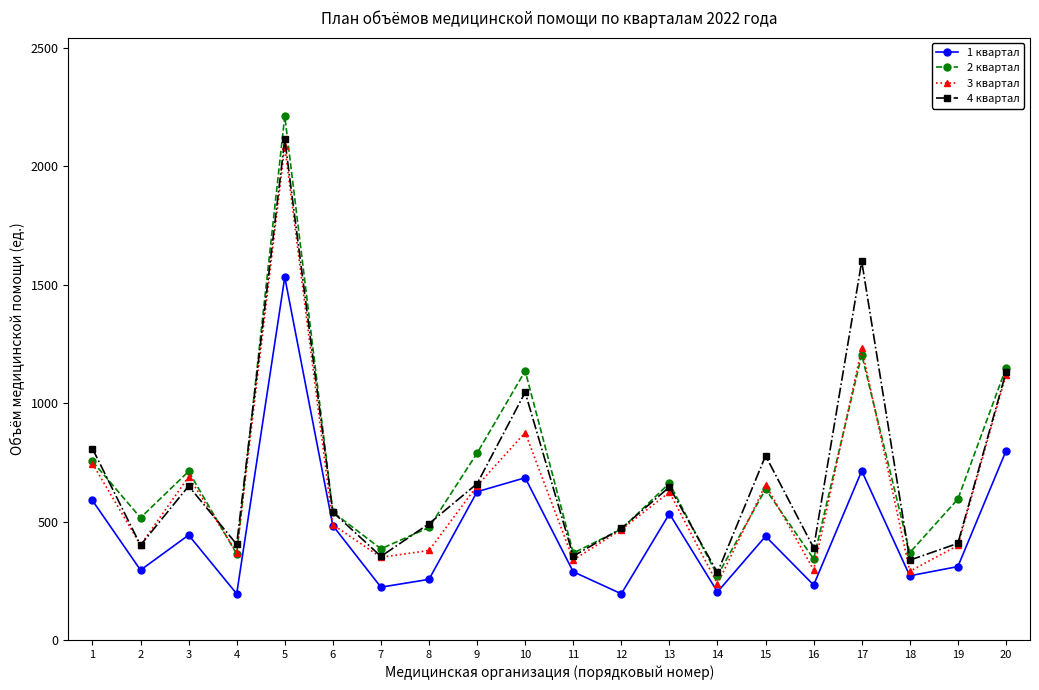

After their last crossing, which series has the higher values: 2 квартал or 3 квартал?

2 квартал